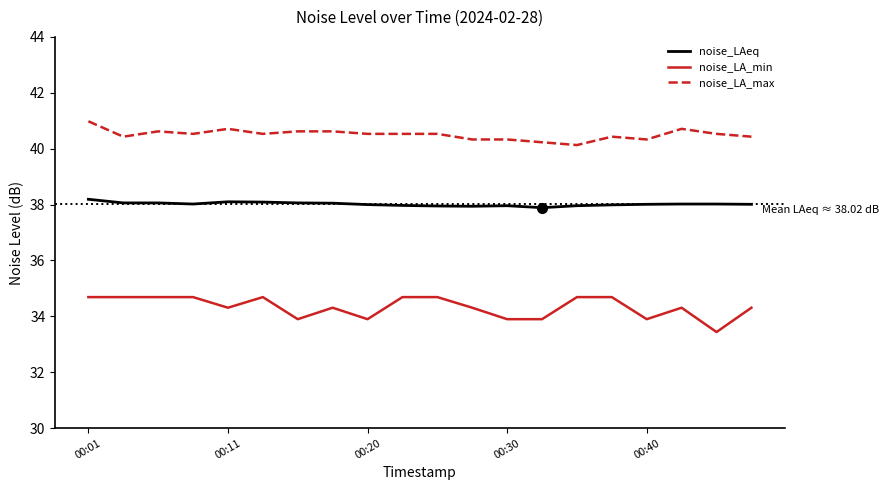

Rank the series by their maximum value, from highest to lowest.

noise_LA_max, noise_LAeq, noise_LA_min